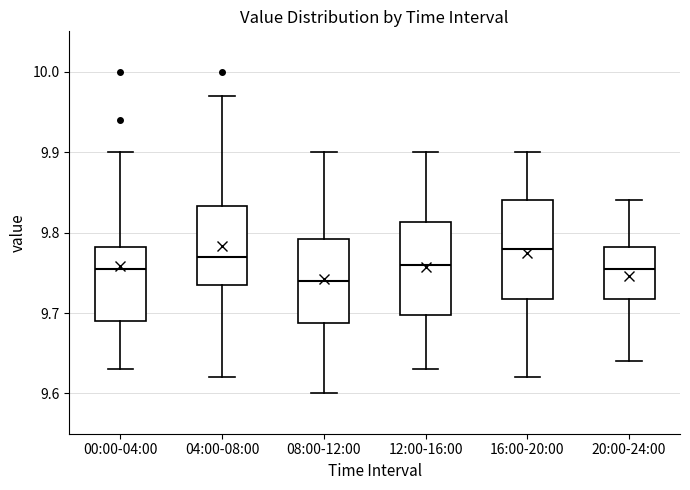

Which box has the lowest median line?

08:00-12:00